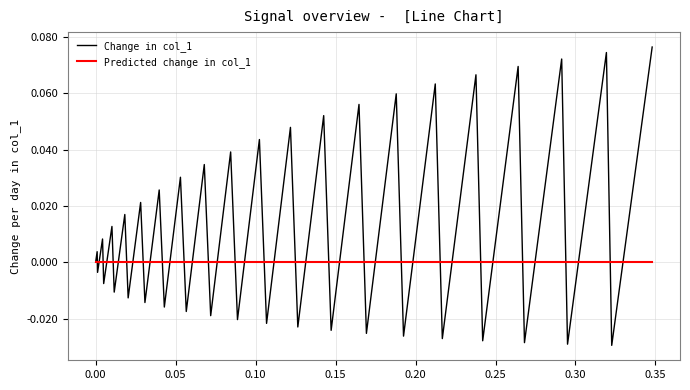

Which series ends up on top after the final intersection of Change in col_1 and Predicted change in col_1?

Change in col_1